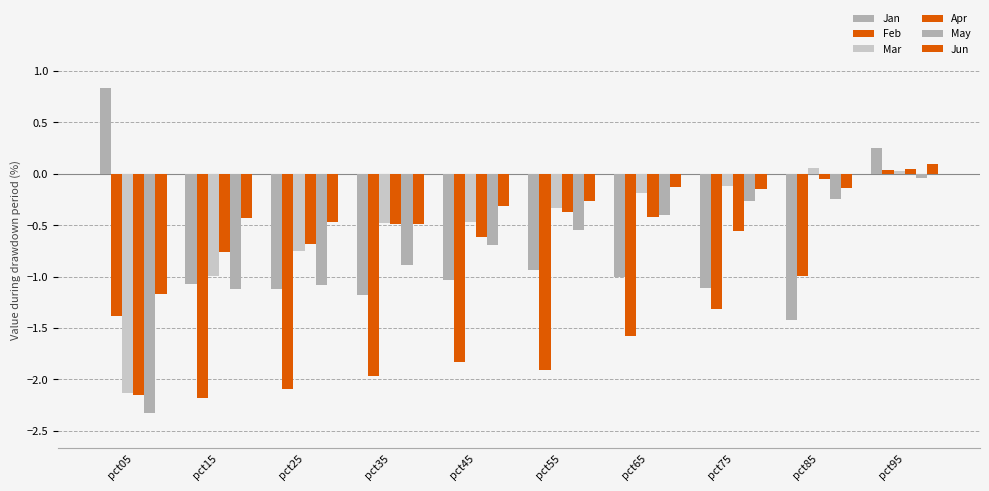

What is the lowest value of the Mar series?

-2.1